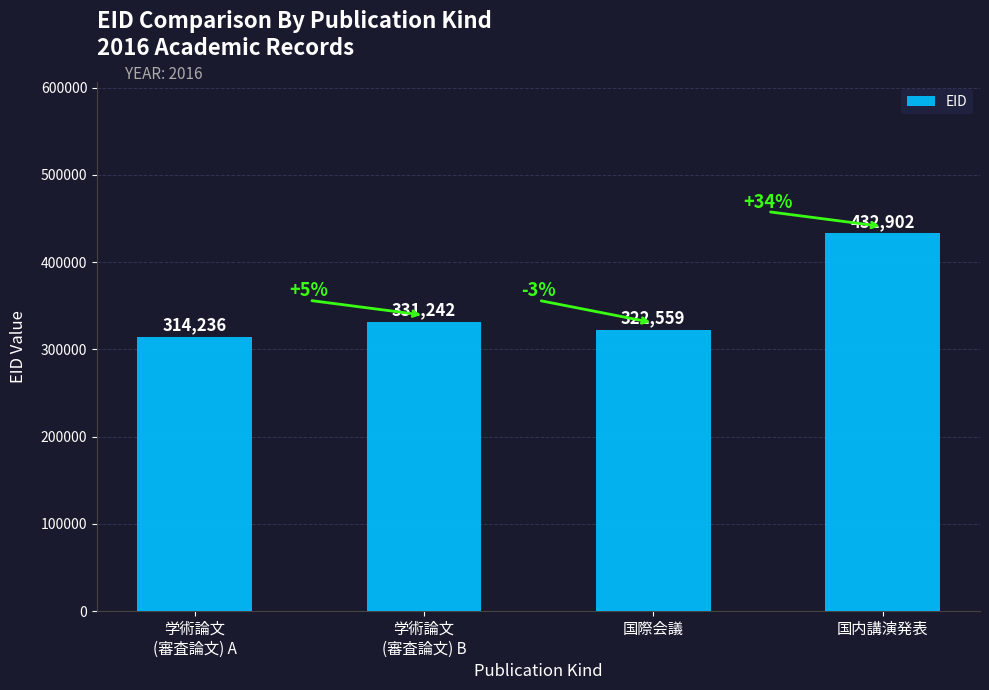

The value at 学術論文
(審査論文) B is 331242. True or false?

True